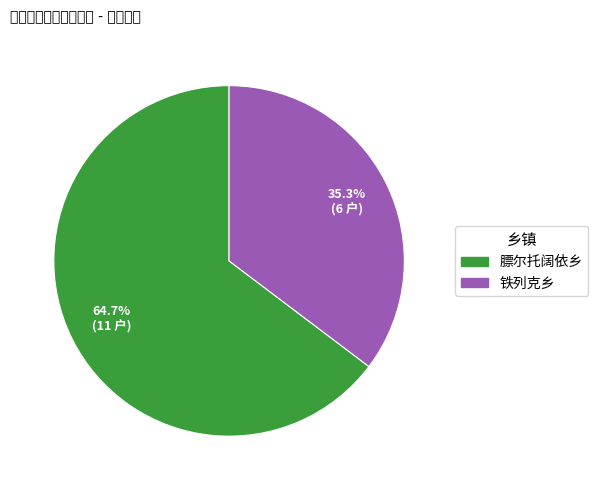

Count the number of slices in the pie.

2